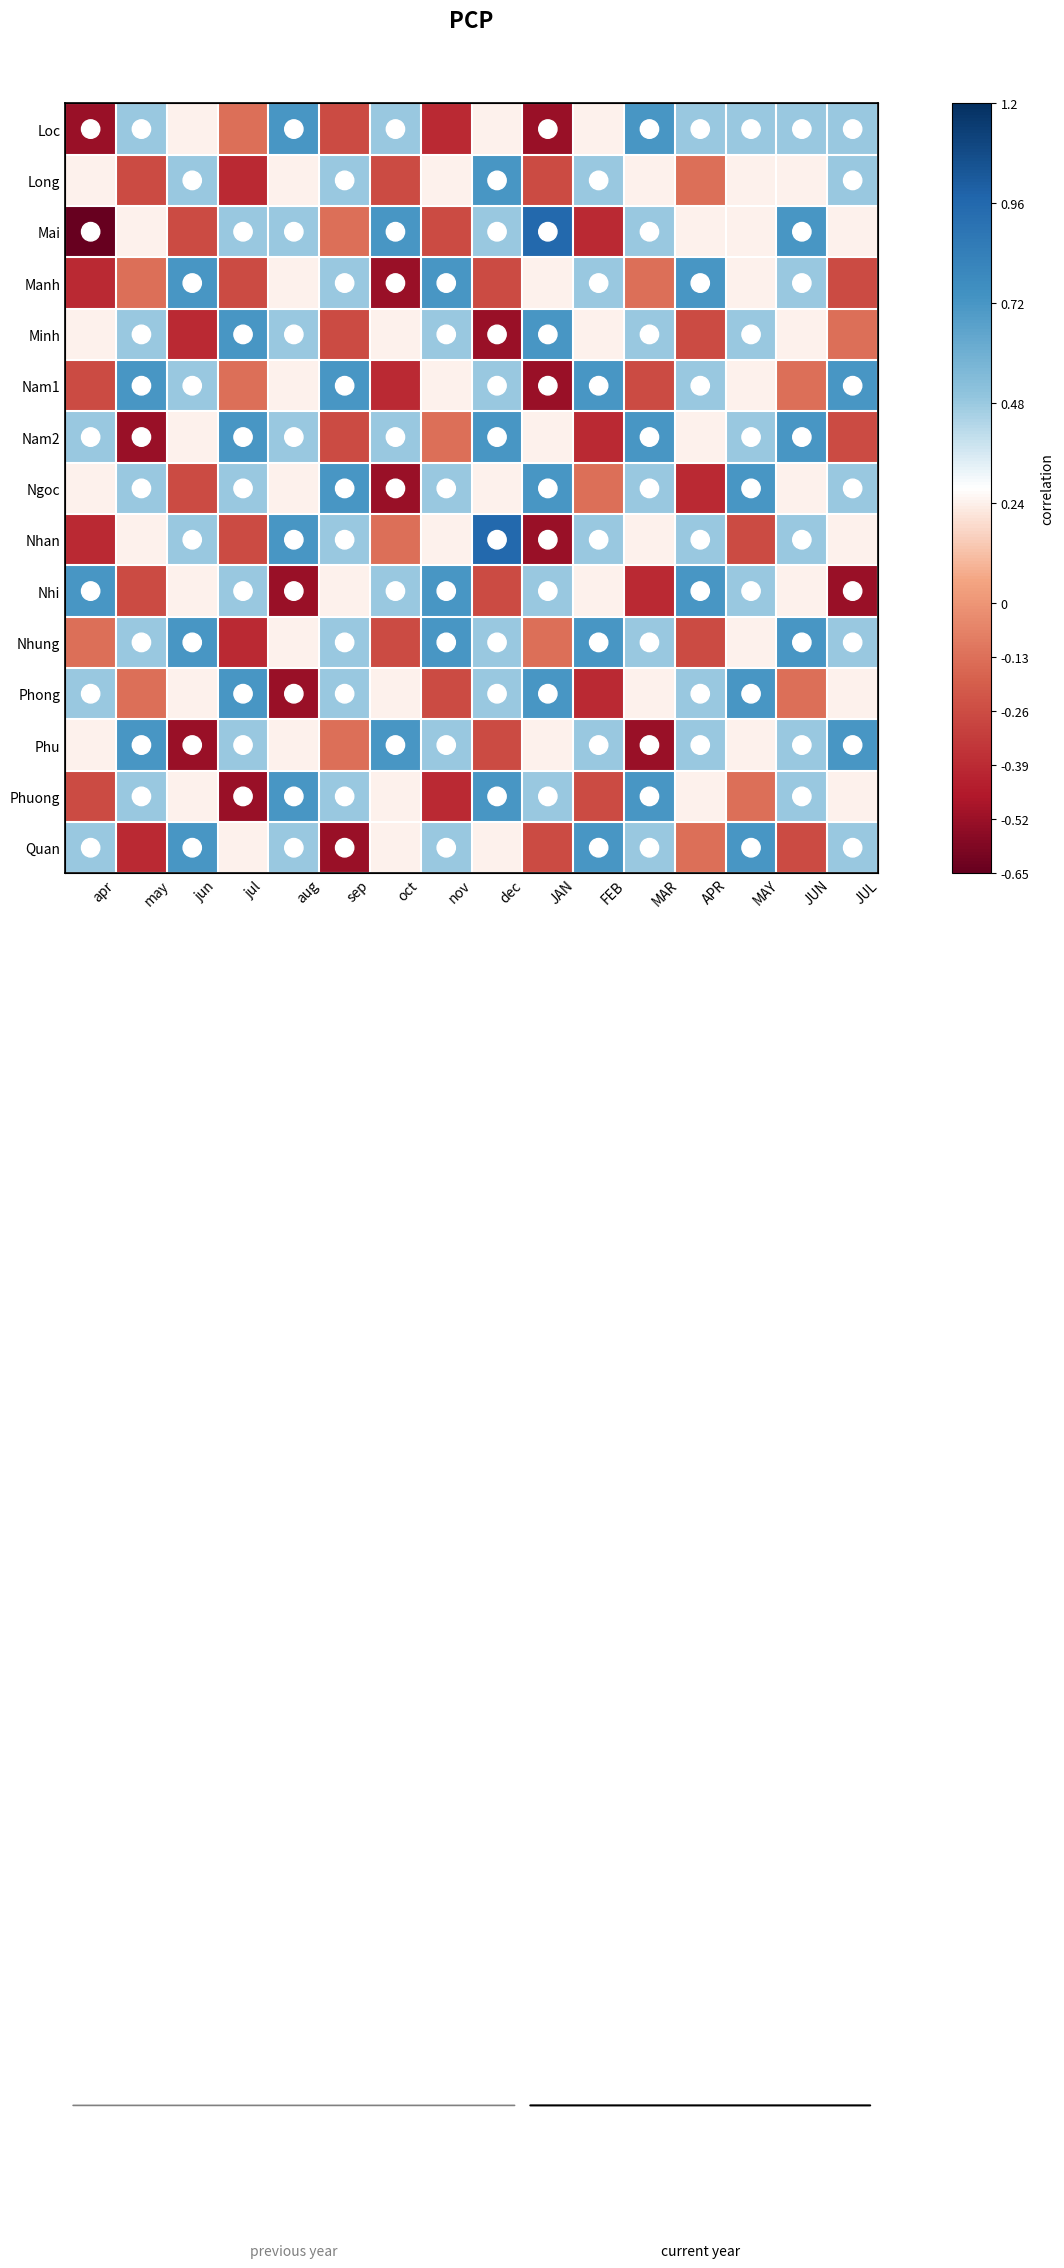

Which series has the widest spread of values?

Mai